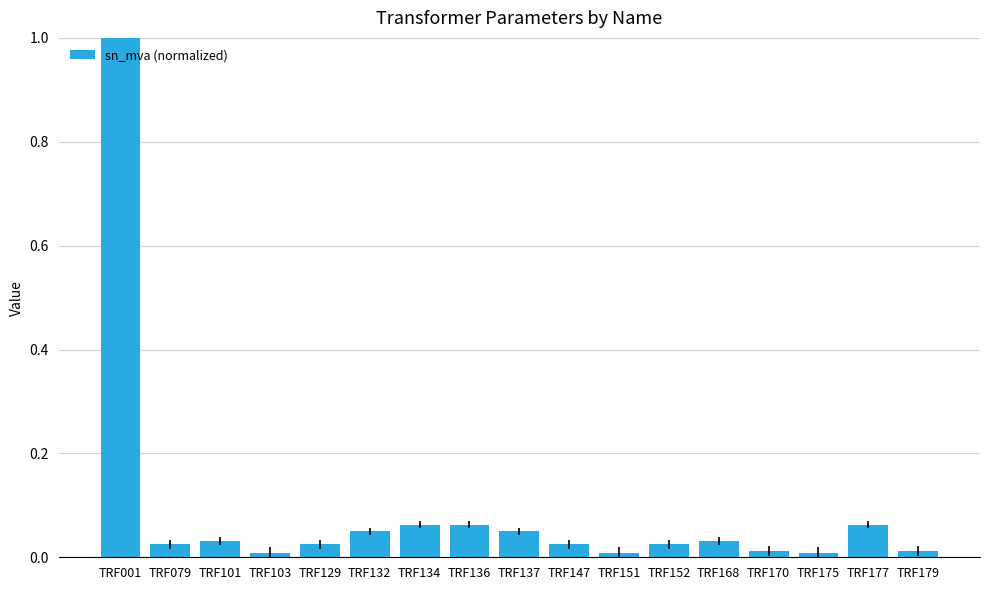

Between TRF136 and TRF152, which is larger?

TRF136